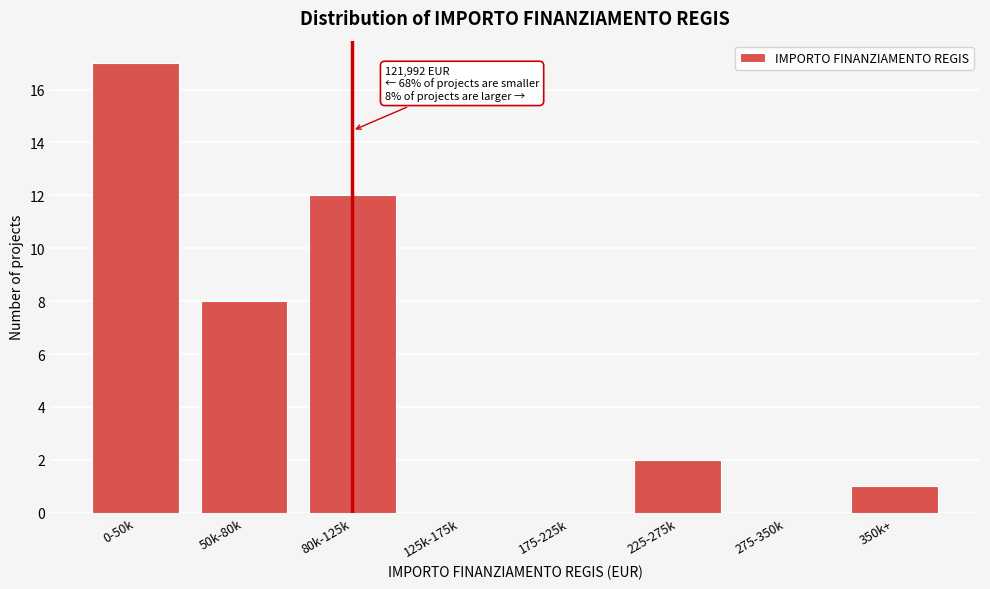

Reading left to right, what are all the values shown in this chart?

0-50k=17	50k-80k=8	80k-125k=12	125k-175k=0	175-225k=0	225-275k=2	275-350k=0	350k+=1